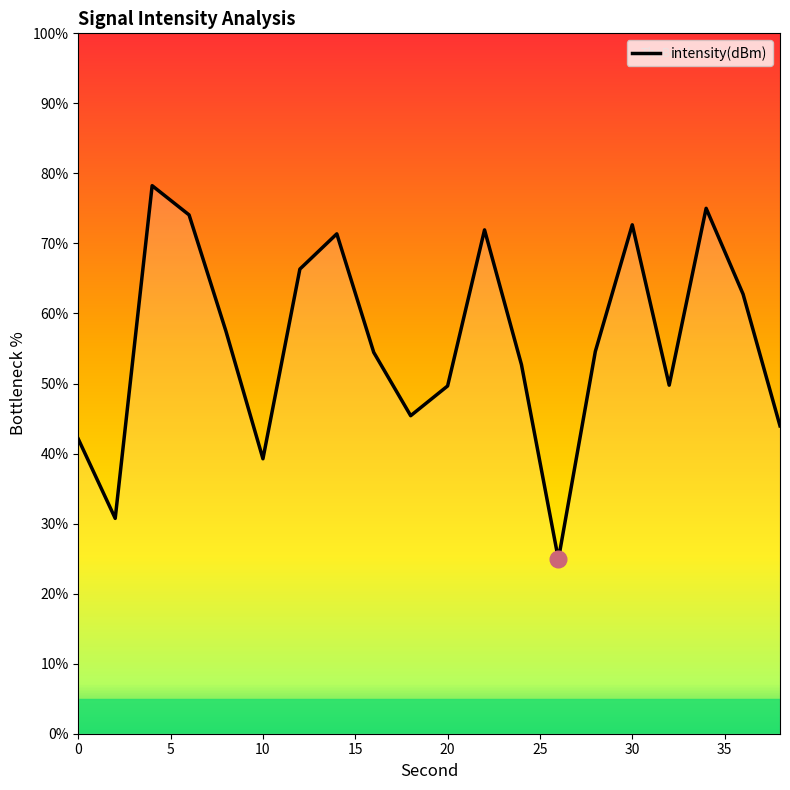

What is the maximum value shown in the chart?

78.2